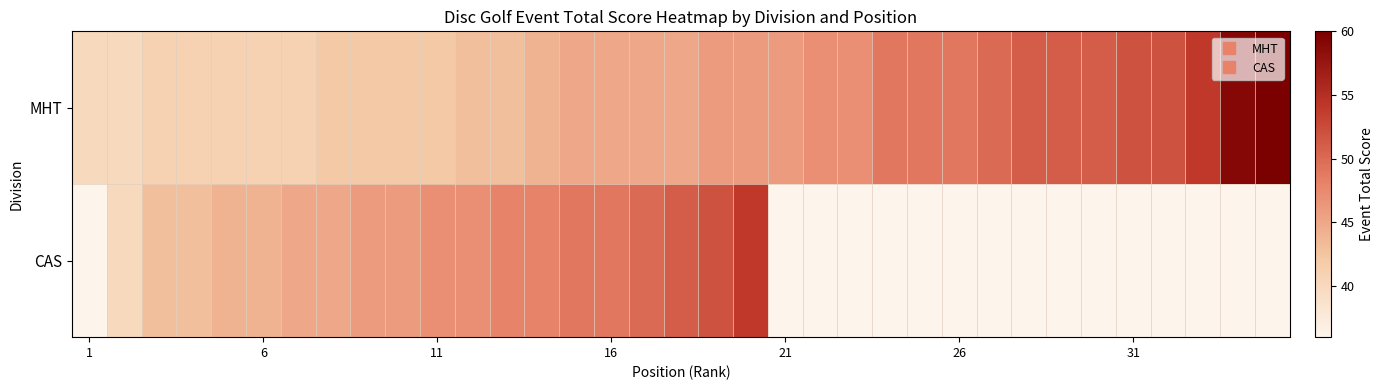

How many data points in CAS are less than 51?

17